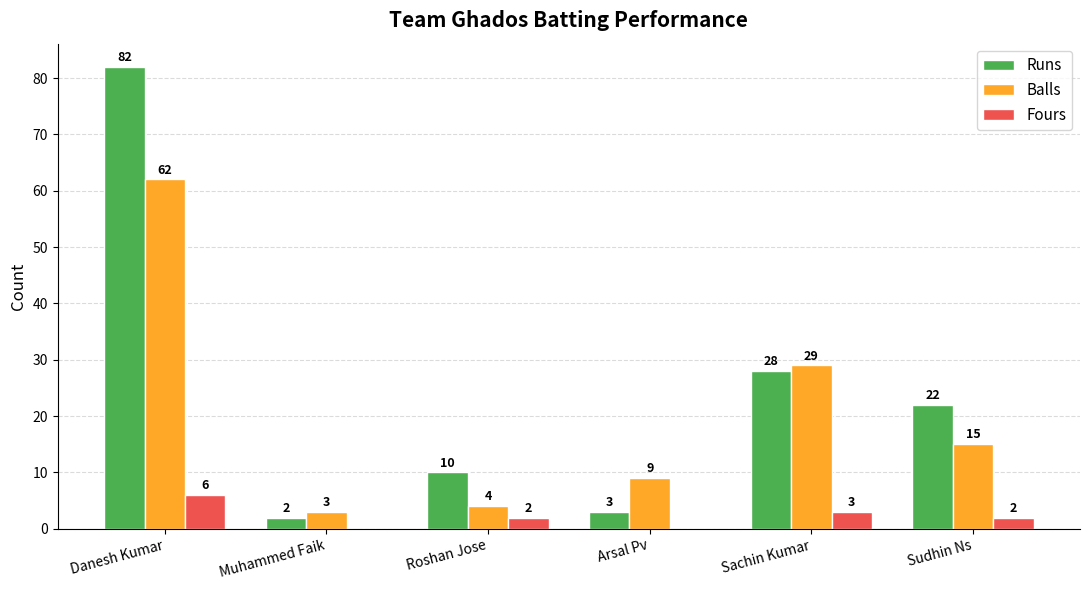

What are all the series names shown in the legend?

Runs, Balls, Fours